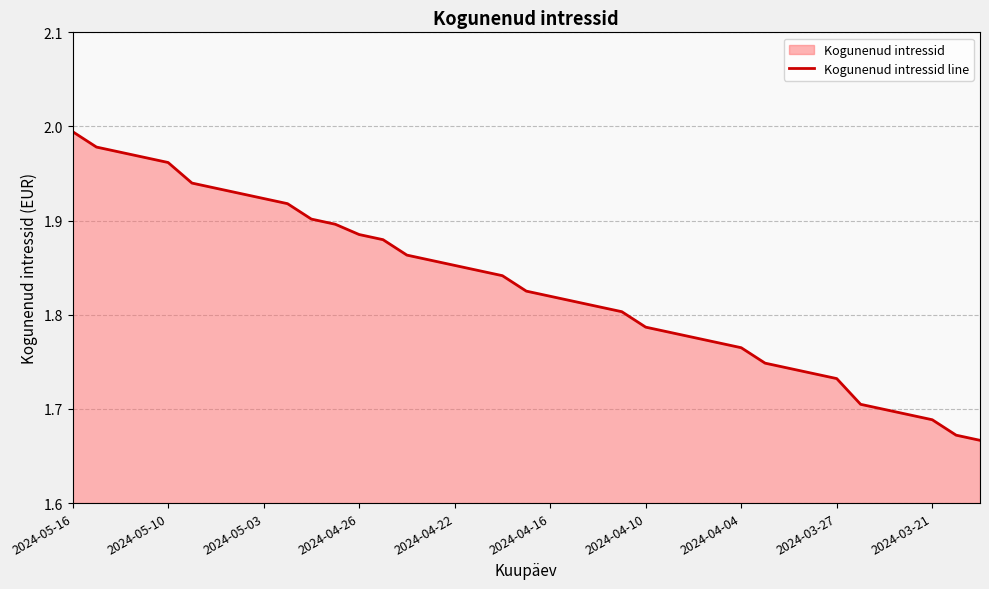

True or false: there are more than 1 points higher than both neighbors.

False